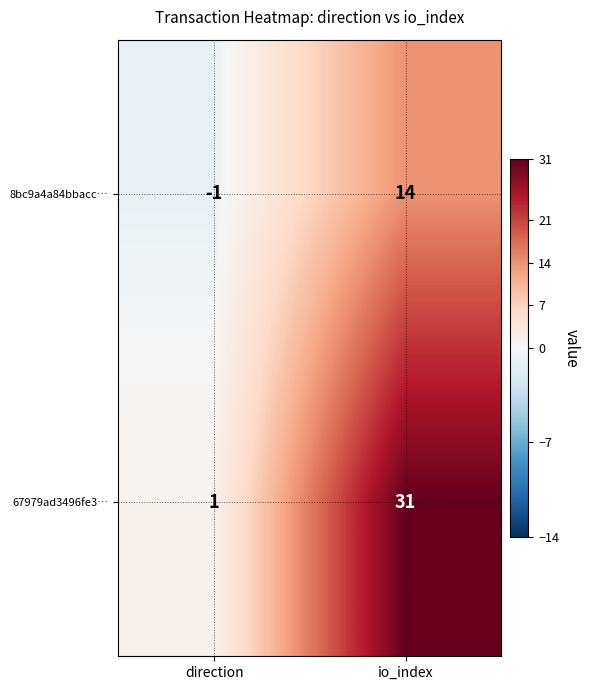

True or false: 8bc9a4a84bbacc… has a value of 4 at io_index.

False